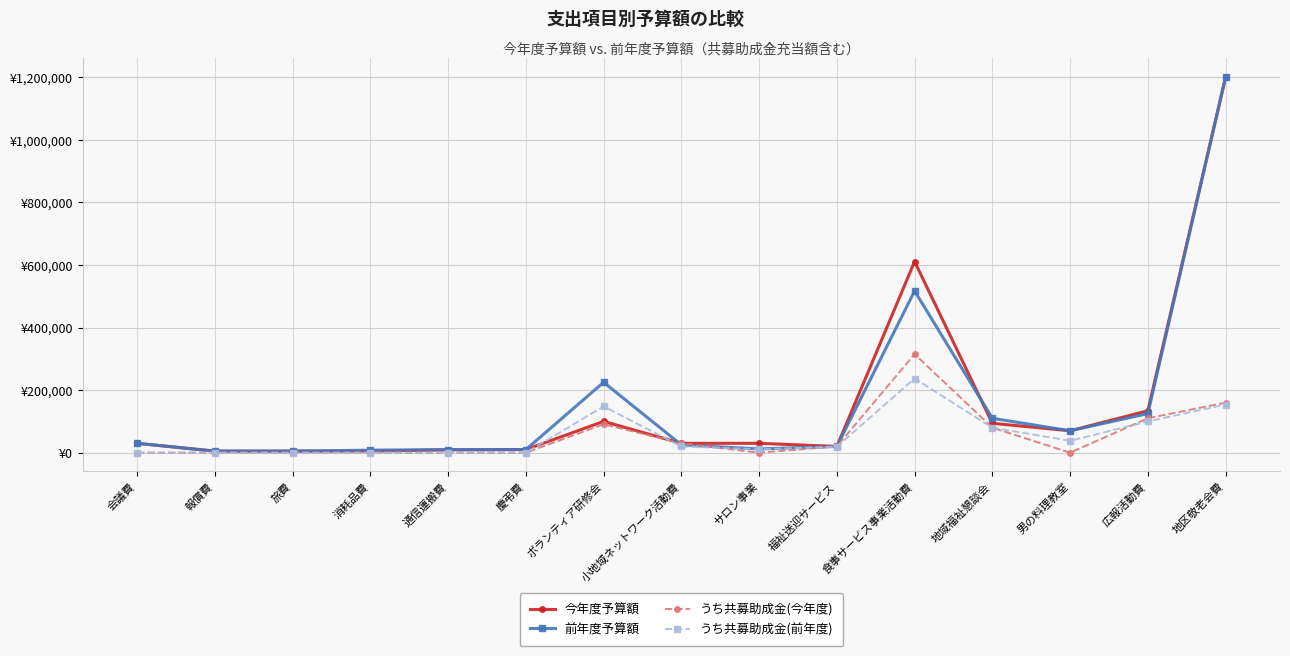

In 今年度予算額, how many points are lower than both neighbors (excluding endpoints)?

2